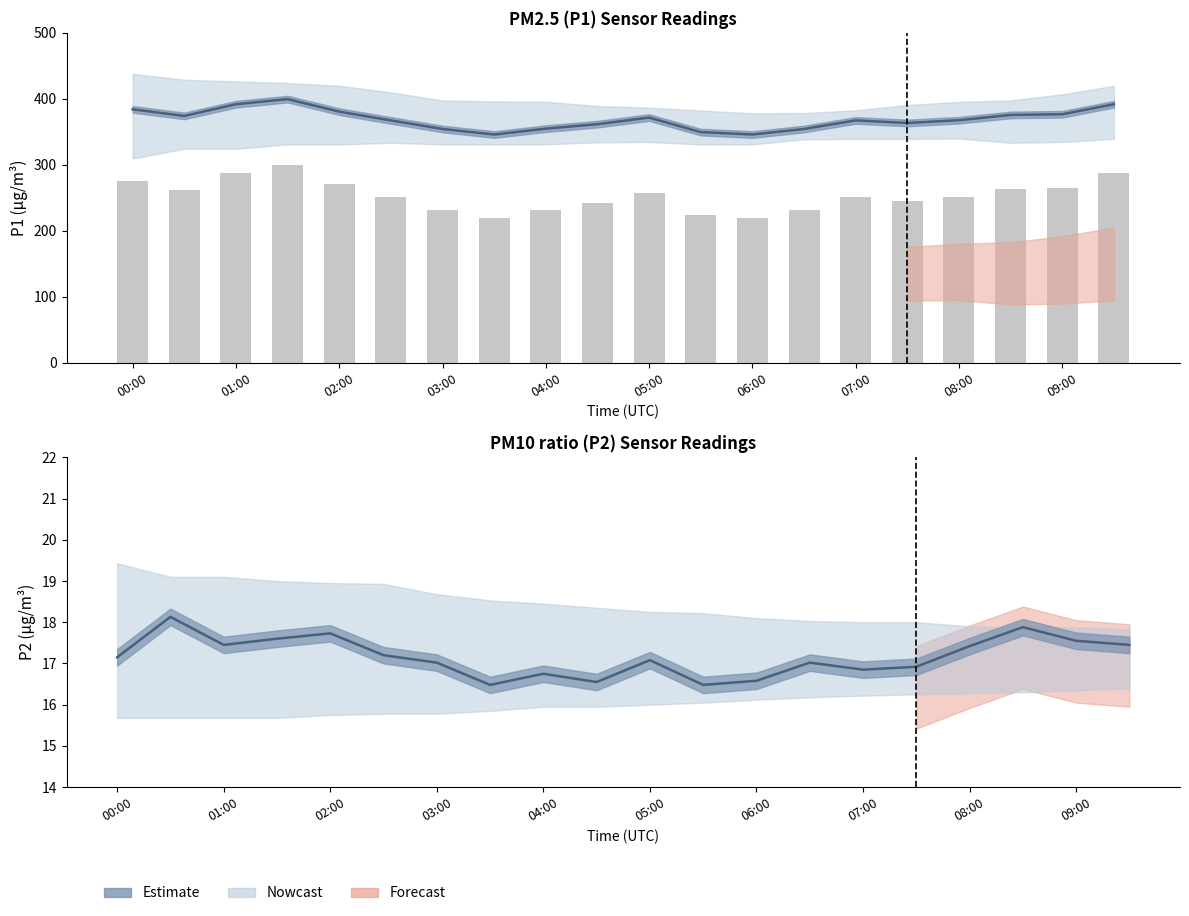

Rank the series at 05:00 from highest to lowest value.

P1 estimate, P1 raw bars, P2 estimate